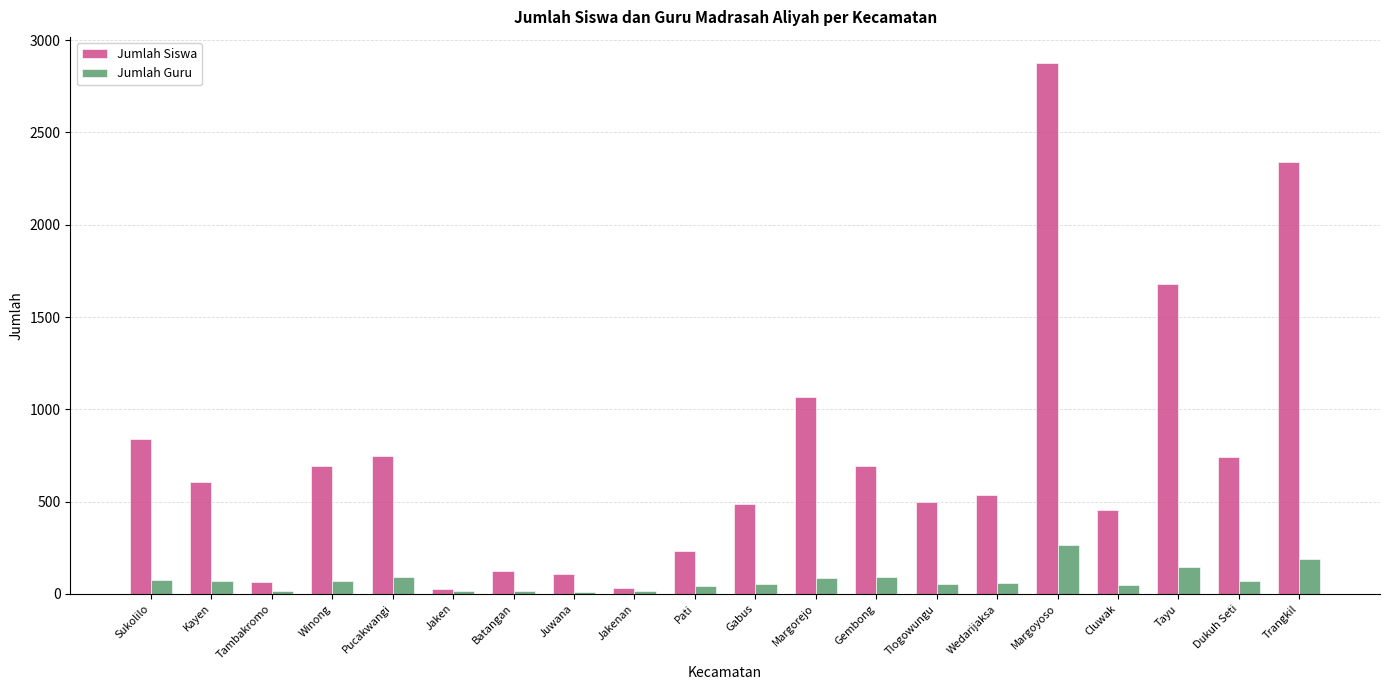

What is the label of the 13th bar from the left?

Gembong